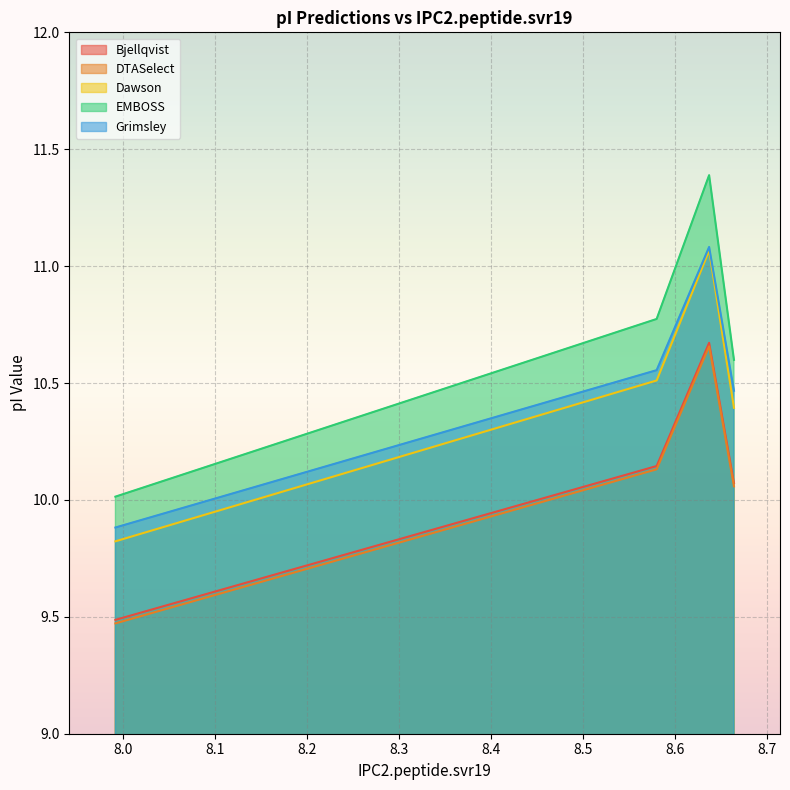

The EMBOSS series shows 5.2 at 8.637. True or false?

False